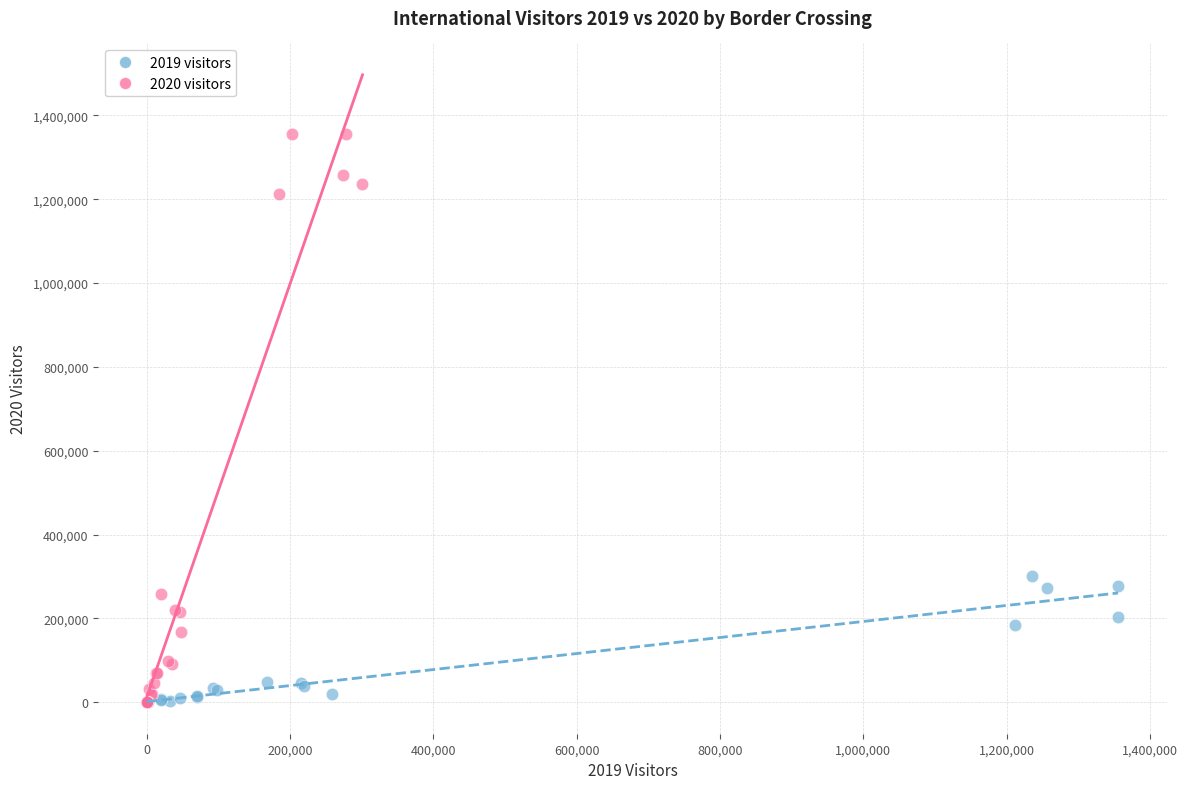

Which series reaches the maximum Y coordinate?

2020 visitors